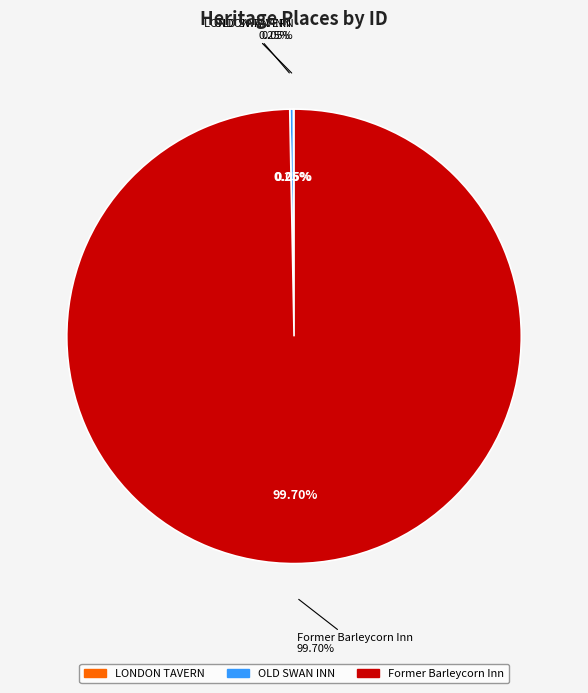

Which slice is the smallest?

LONDON TAVERN